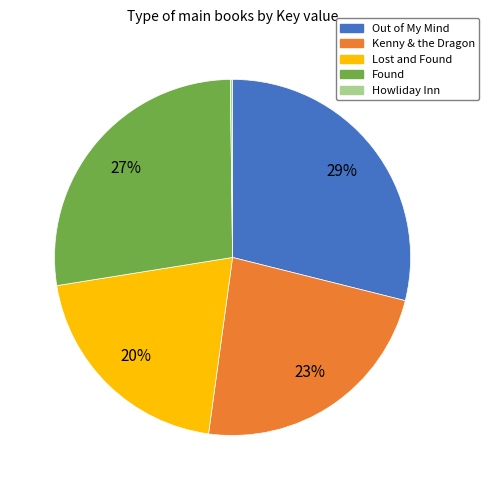

What percentage is the Out of My Mind slice, to the nearest percent?

29%